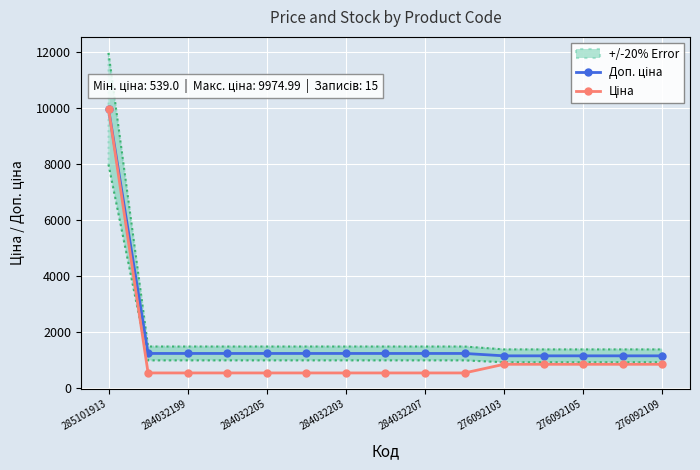

True or false: Доп. ціна and Ціна intersect in this chart.

False